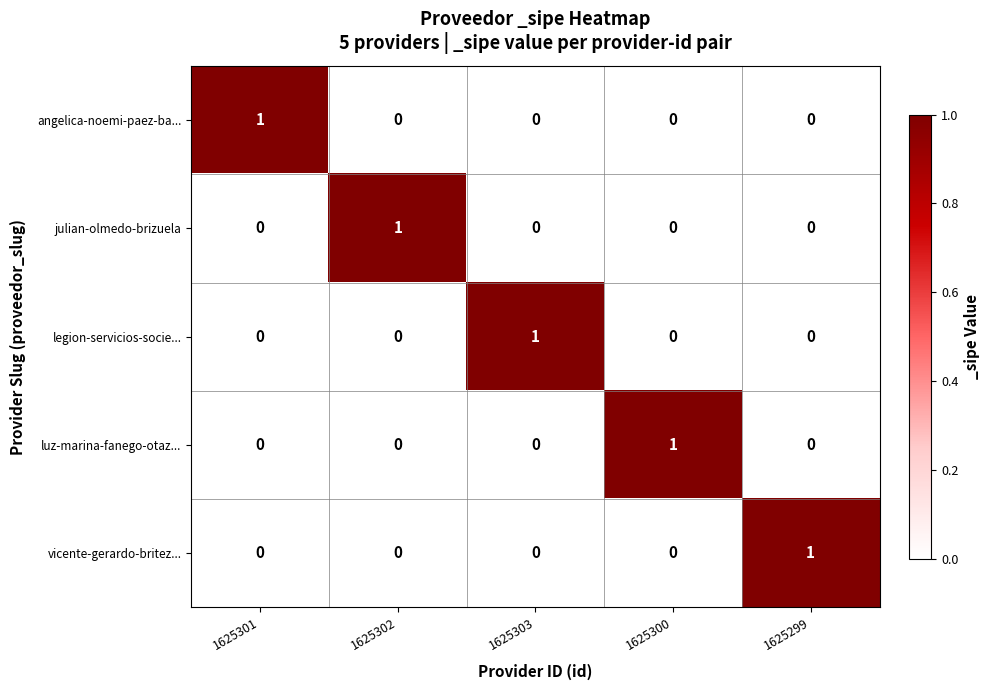

Count the luz-marina-fanego-otaz... values in the range 0 to 1.

5